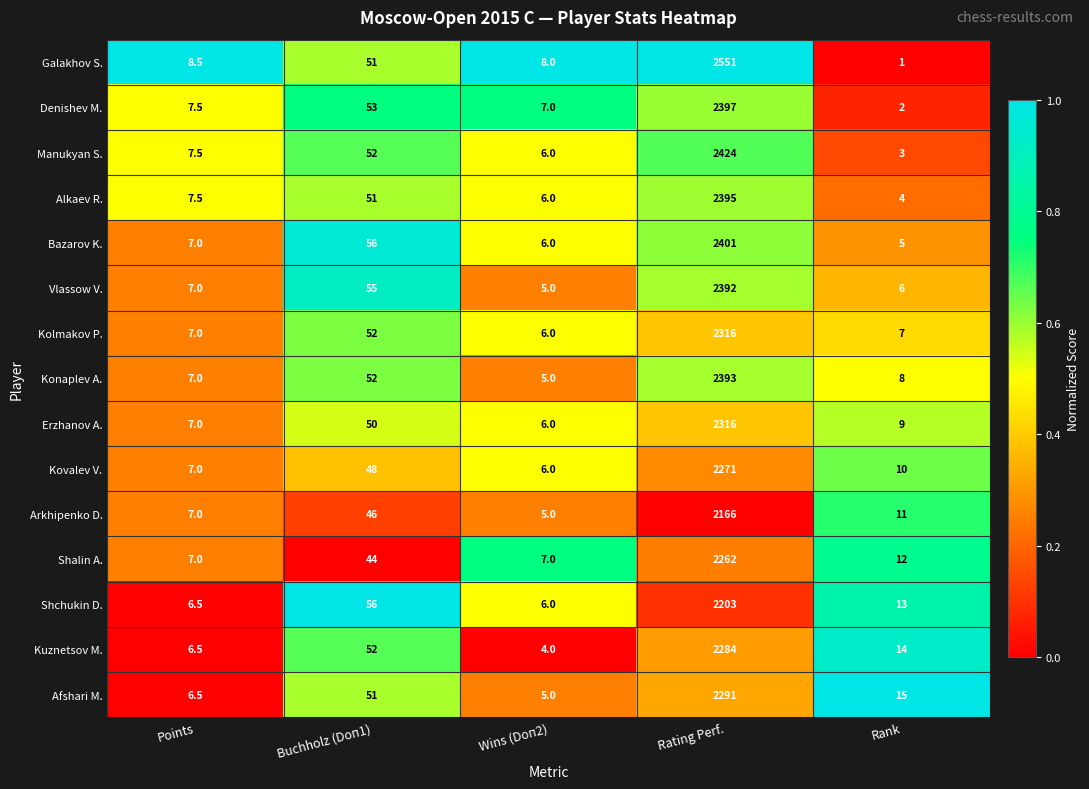

What is the difference between the second highest and second lowest values in the Denishev M. series?

46.0